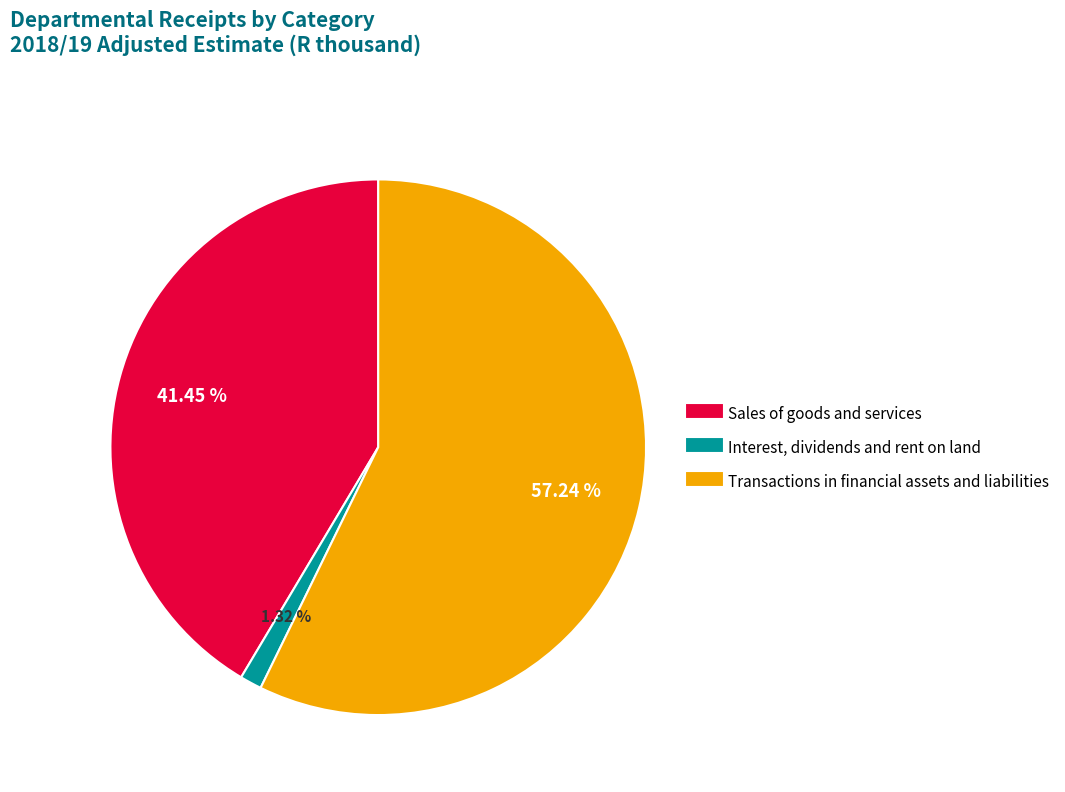

What is the smallest slice in the pie chart?

Interest, dividends and rent on land